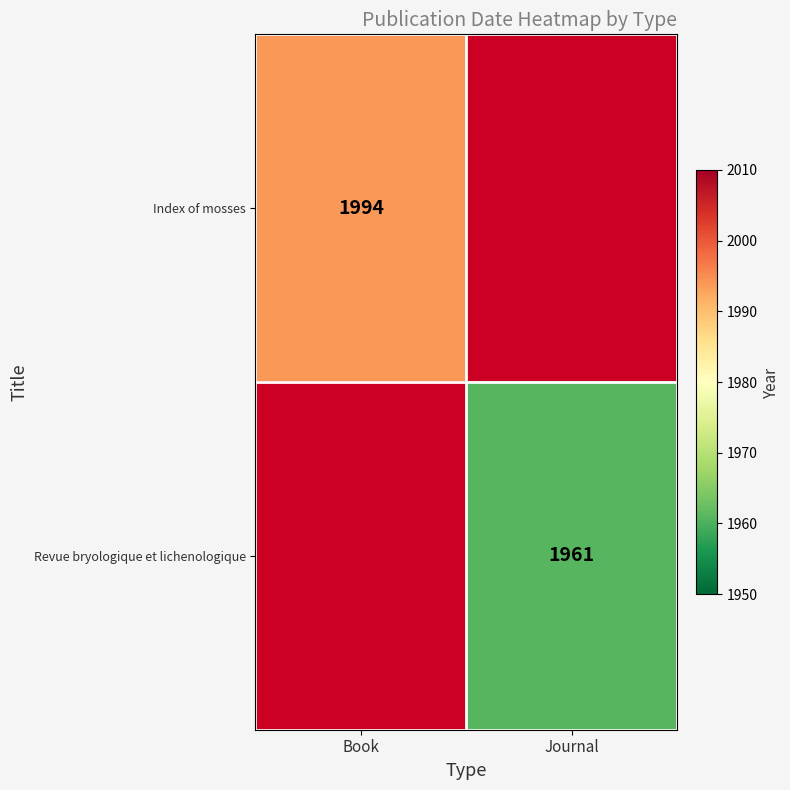

The Revue bryologique et lichenologique series shows 2650 at Journal. True or false?

False